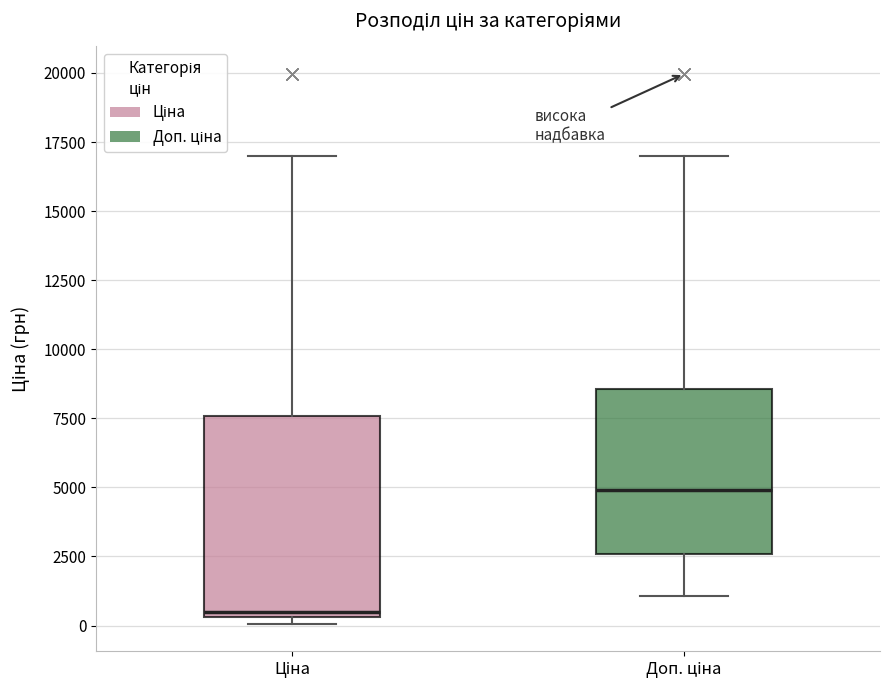

Reading left to right, read every box against the y-axis: the position of its median line, the range the box covers, and the ends of its whiskers. The values are not printed on the chart, so give them approximately, as read against the axis.

Ціна: median 500 (just above the box's lower edge), box 500 to 7500, whiskers 0 to 17000
Доп. ціна: median 5000, box 2500 to 8500, whiskers 1000 to 17000